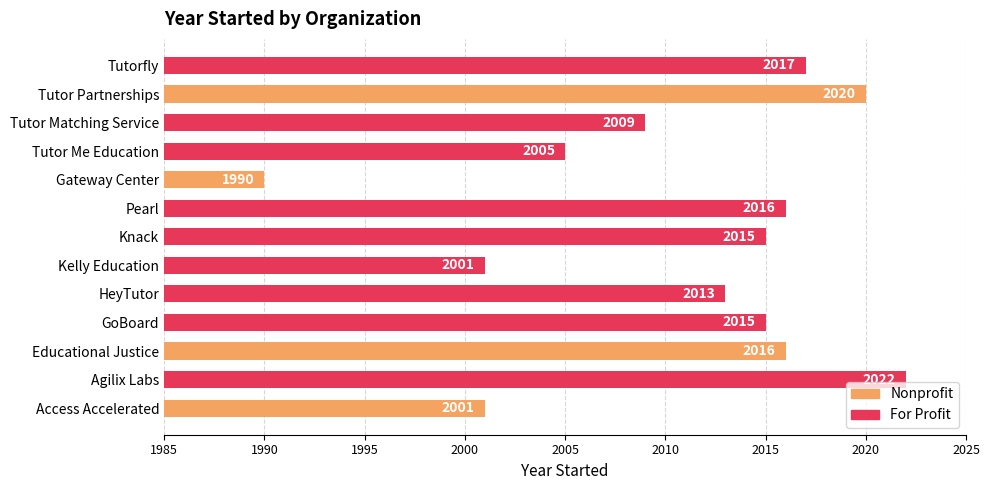

What is the minimum value shown in the chart?

1990